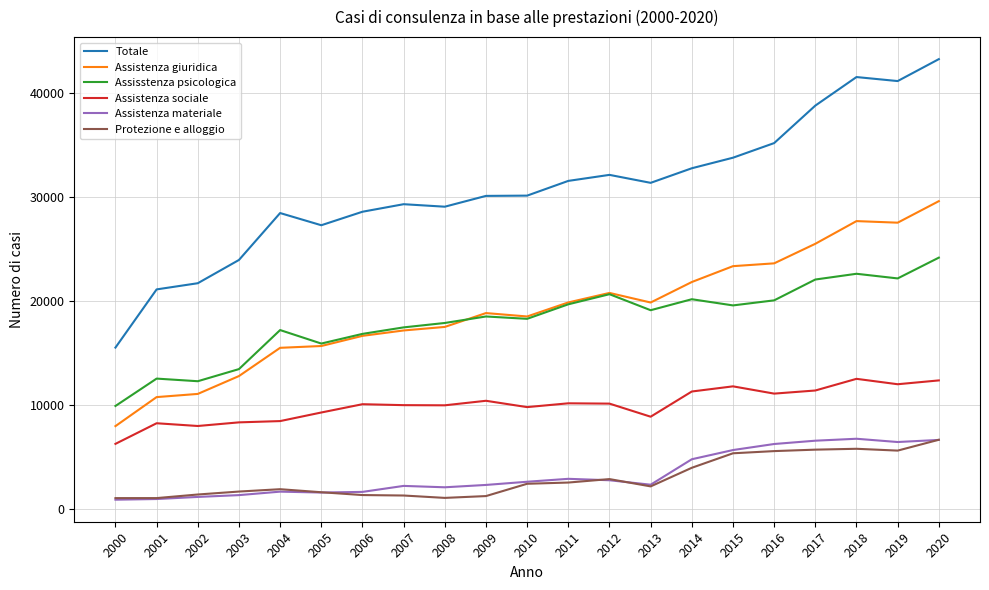

True or false: Assistenza sociale has a value of 6840 at 2006.

False